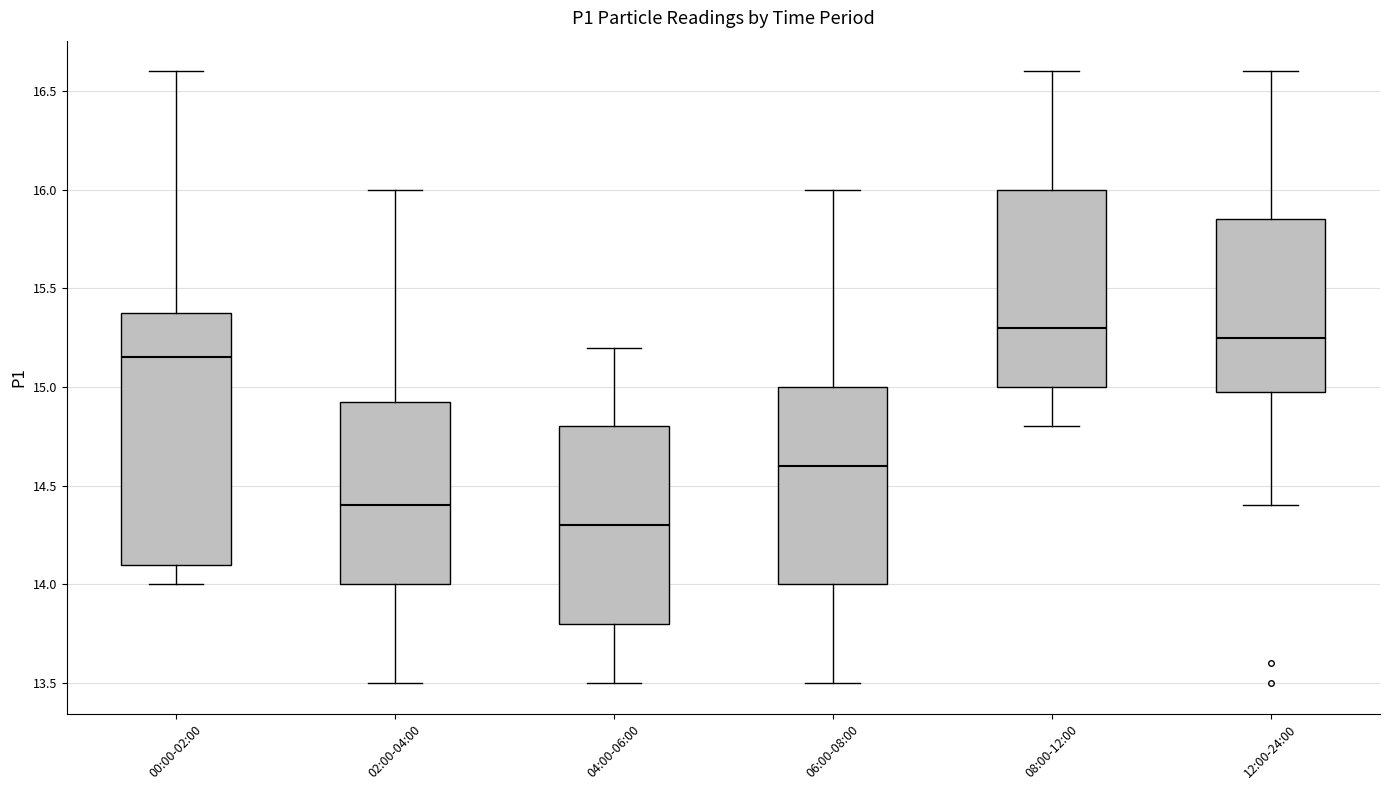

Comparing the boxes themselves (not the whiskers), which one is the tallest?

00:00-02:00